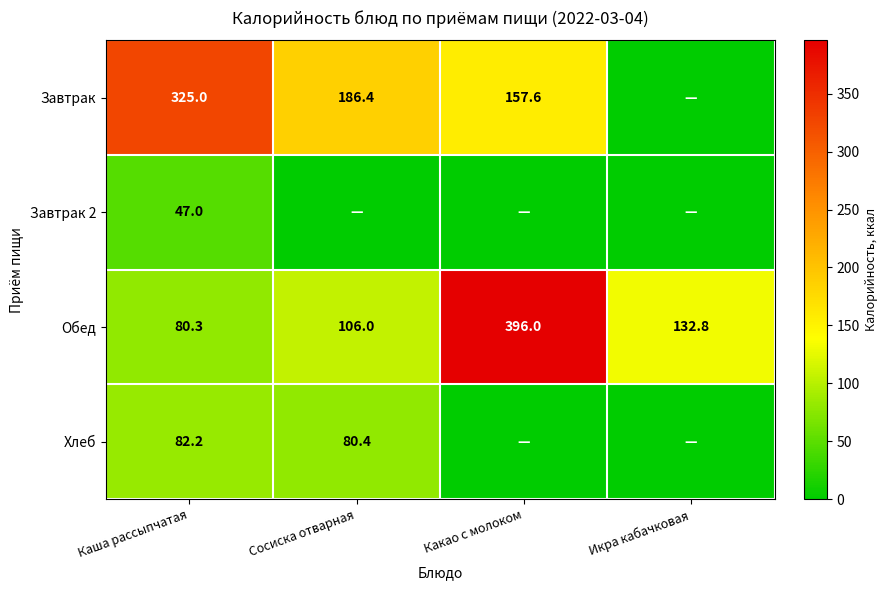

Where is Обед nearest to the value 238?

Икра кабачковая